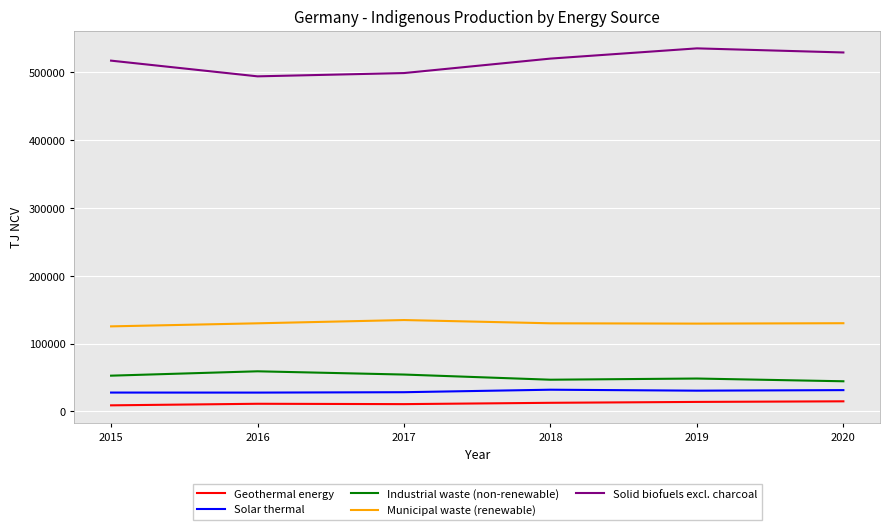

What value does the Solar thermal series have at 2020?

31345